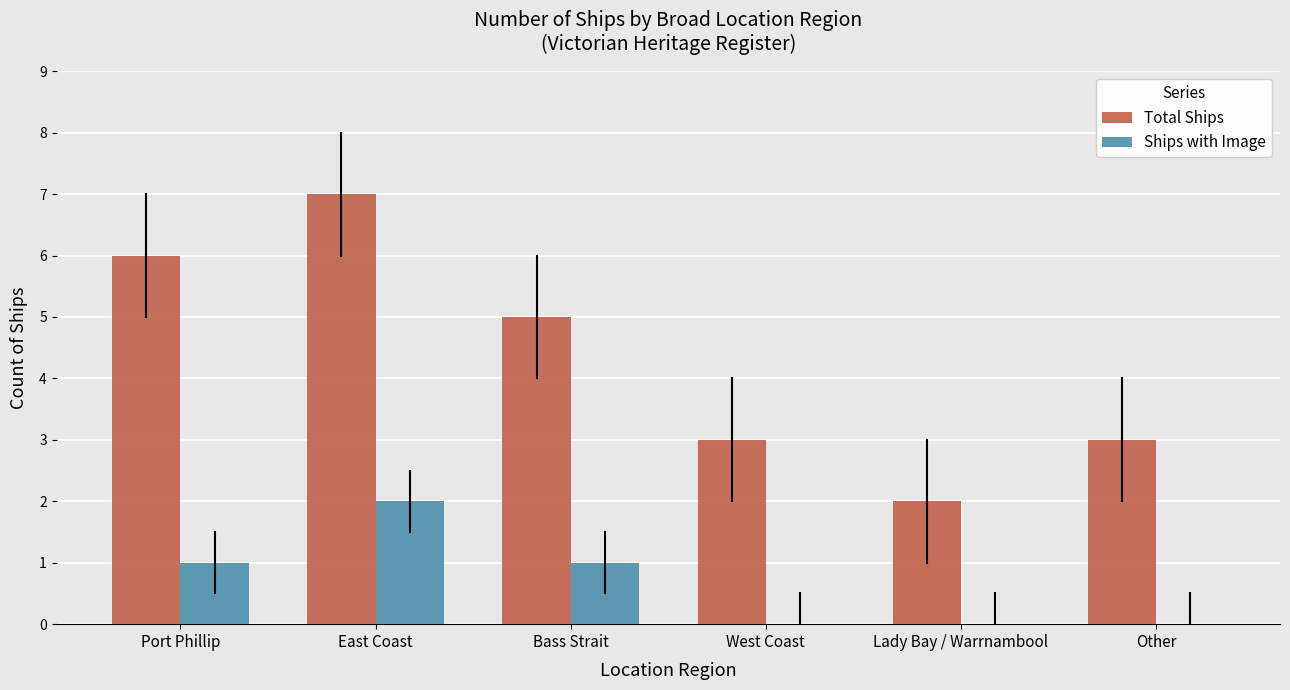

True or false: Ships with Image has a value of -1 at Other.

False